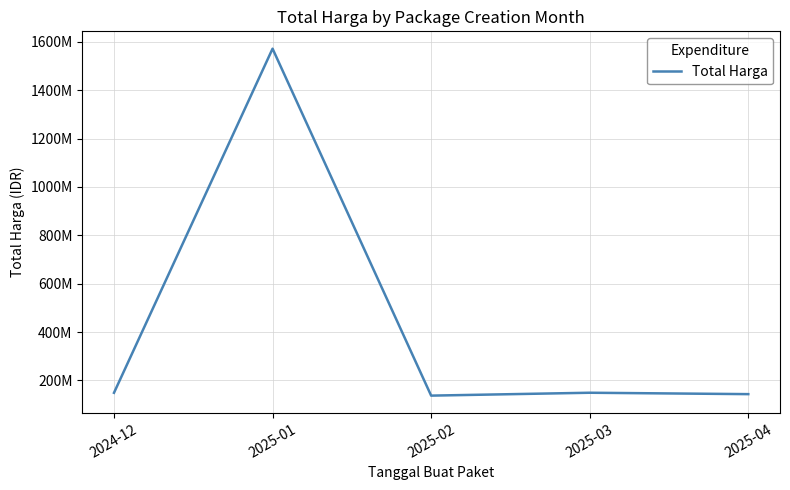

Reading left to right, transcribe all the data shown in this chart.

149050000	1571650000	137353200	149275000	143500000